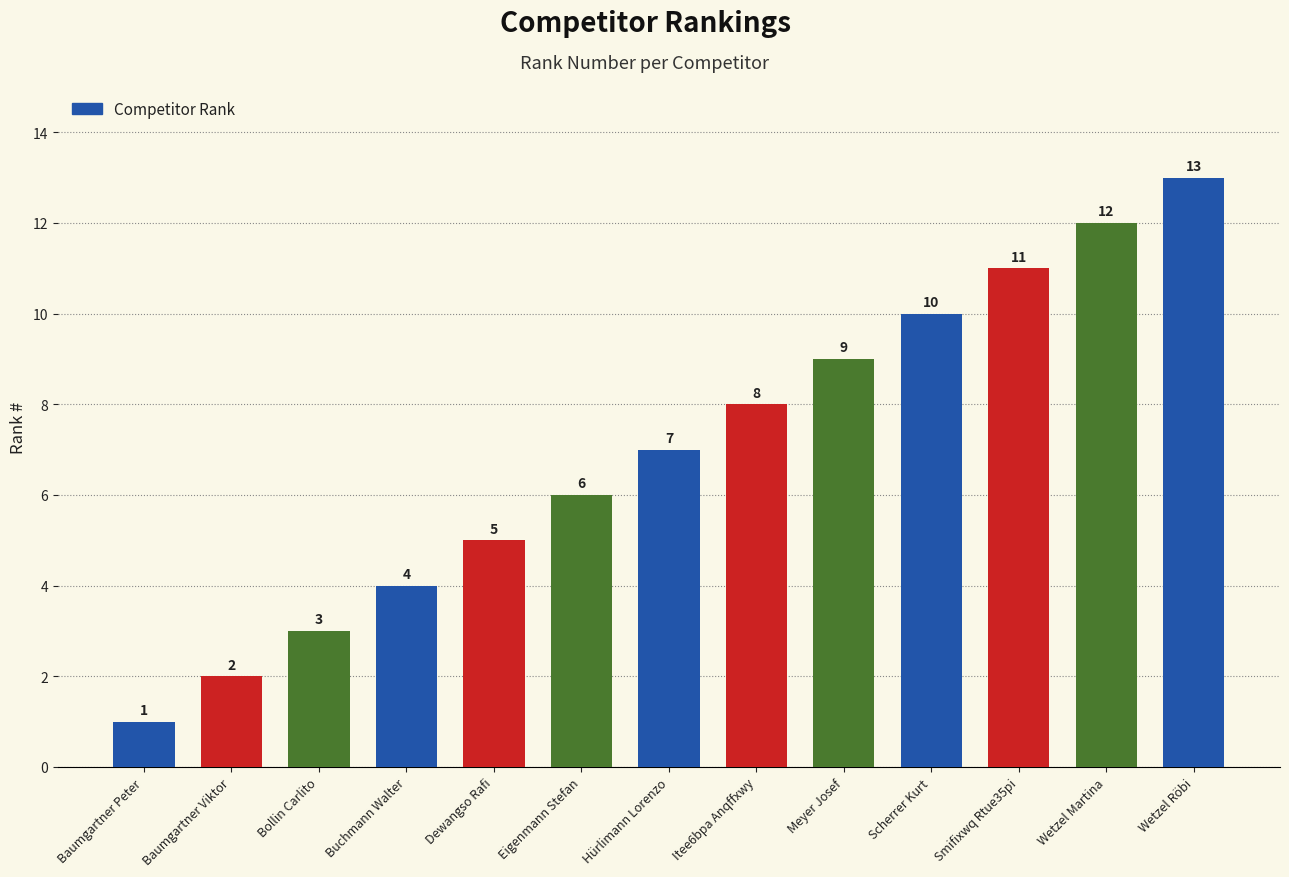

What value does the data have at Scherrer Kurt, to the nearest 10?

10